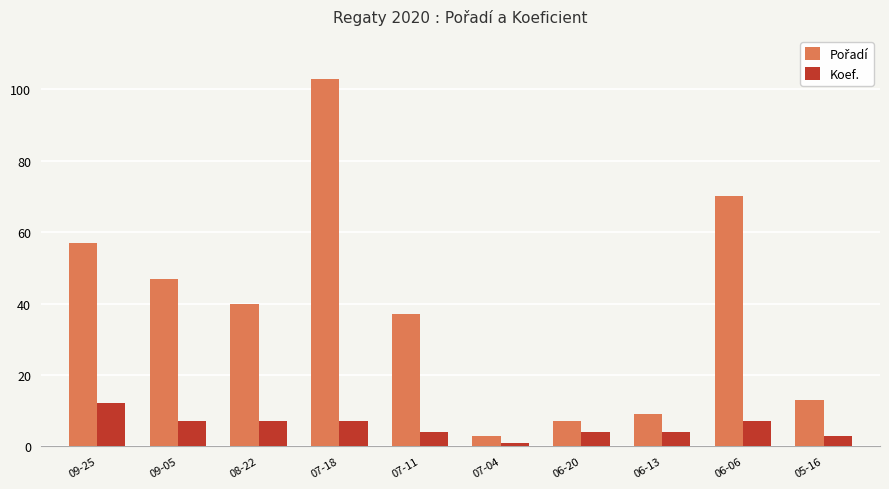

What is the difference between the maximum and minimum values in the Koef. series?

11